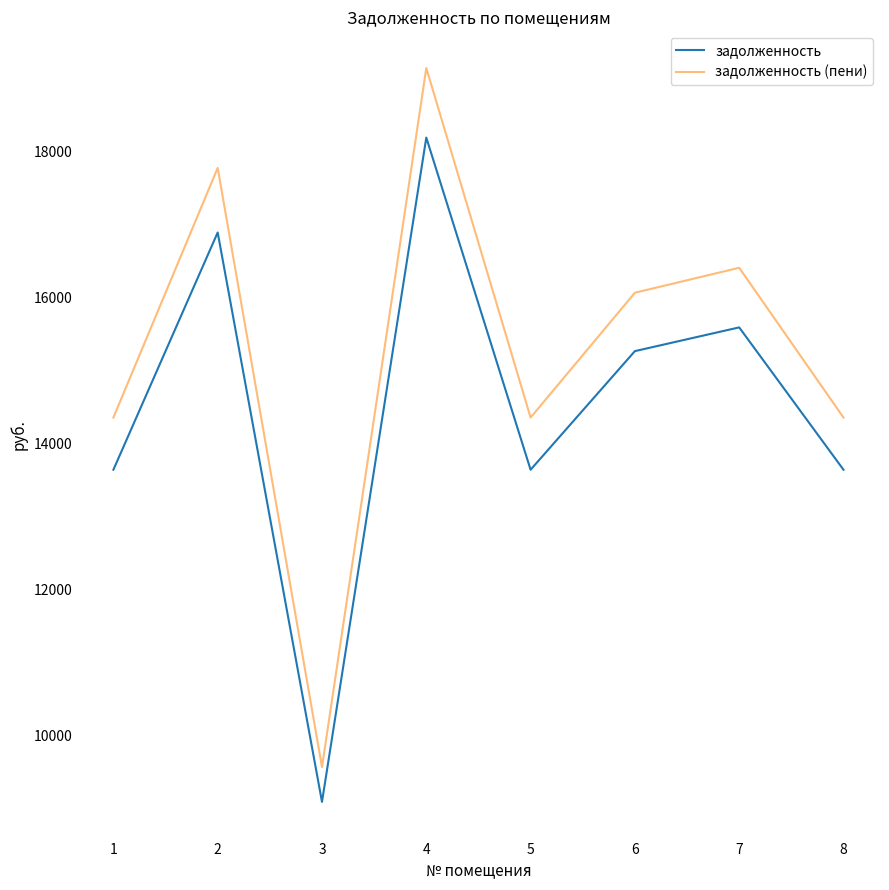

How many series are shown in this chart?

2